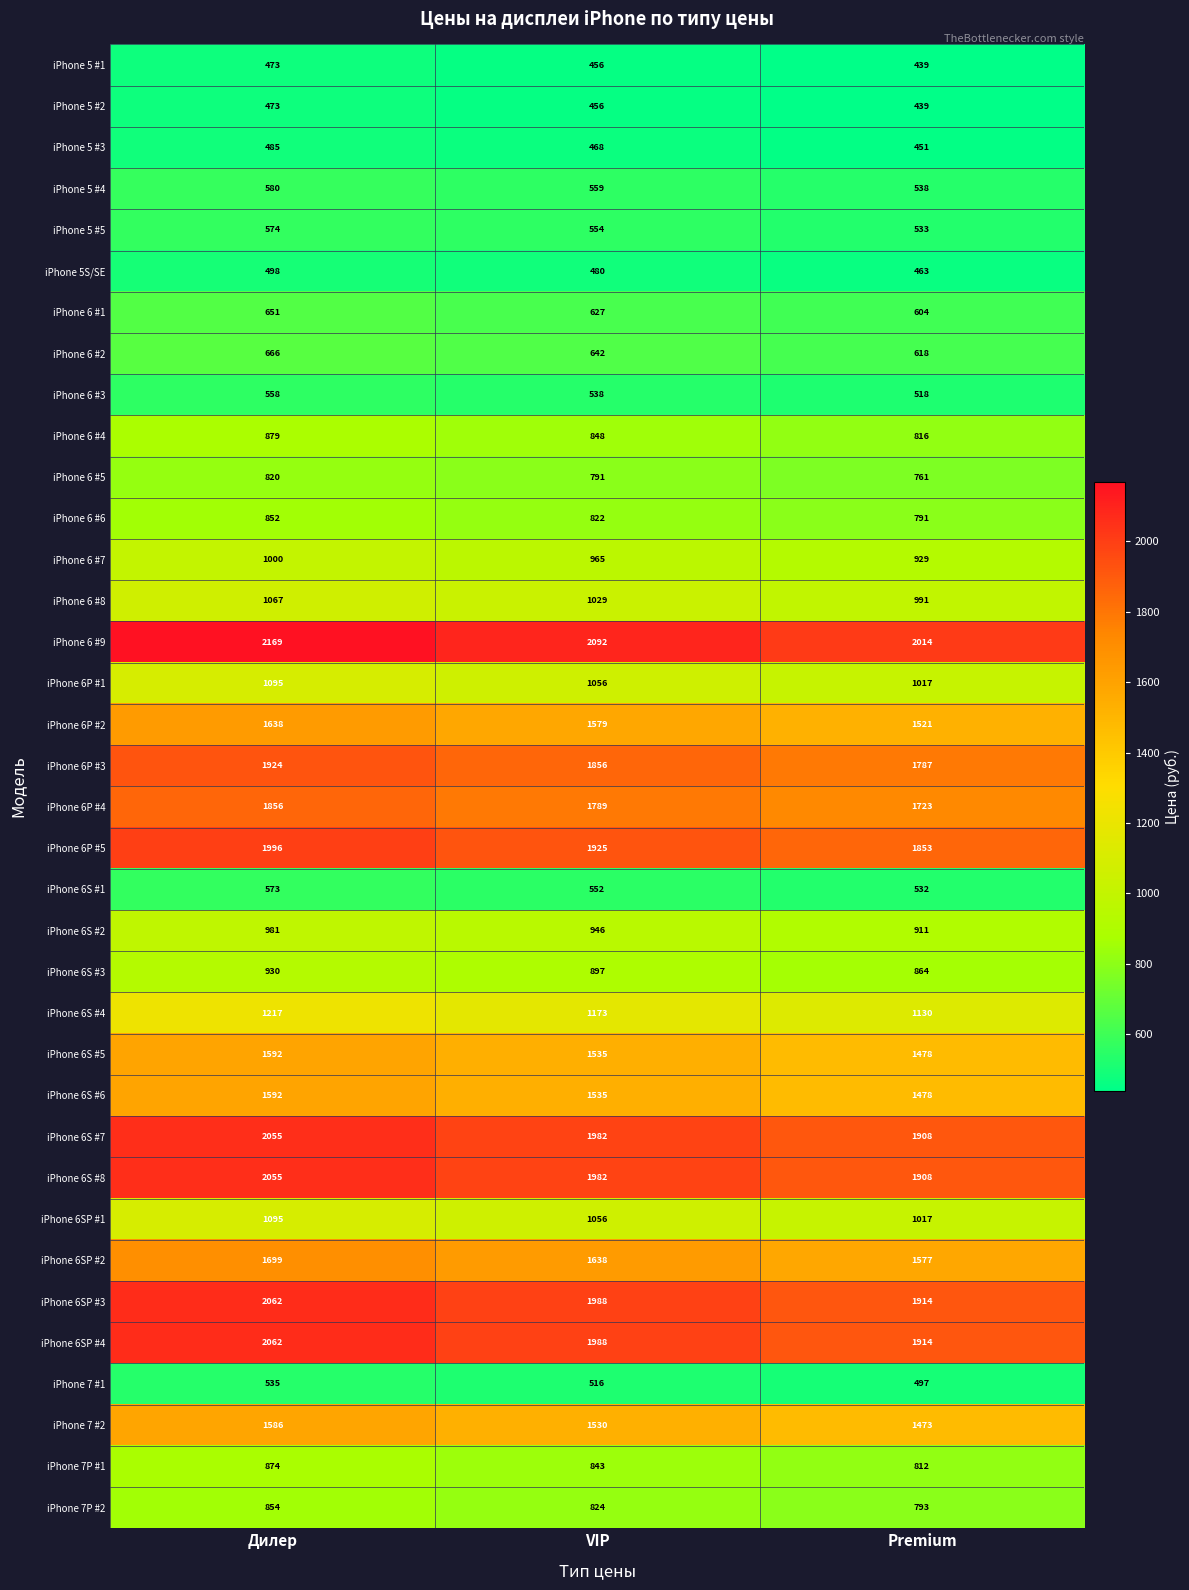

Between Дилер and Premium, which series saw the biggest shift?

iPhone 6 #9